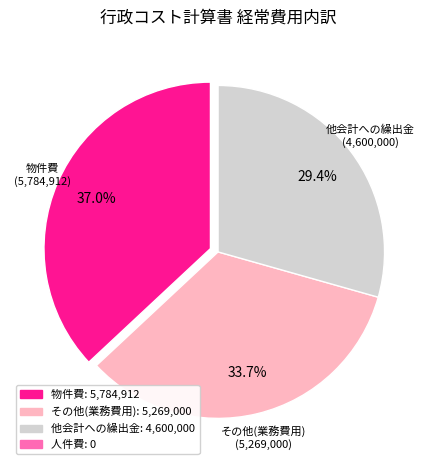

How many segments does this pie chart have?

3